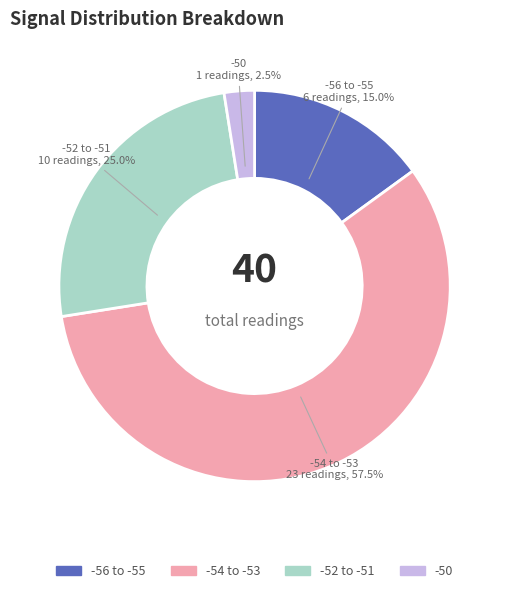

Between -50 and -56 to -55, which is larger?

-56 to -55